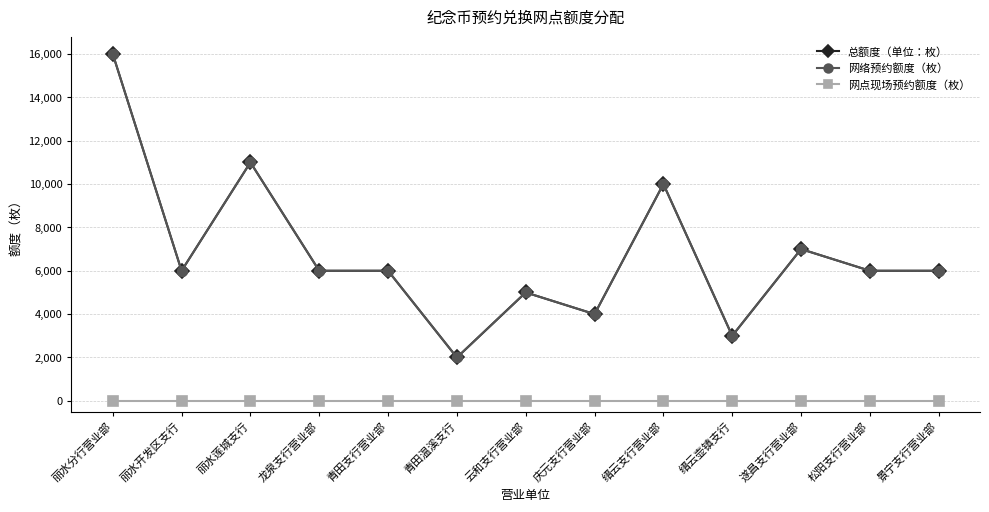

Is this an area chart (filled region under the line)?

No